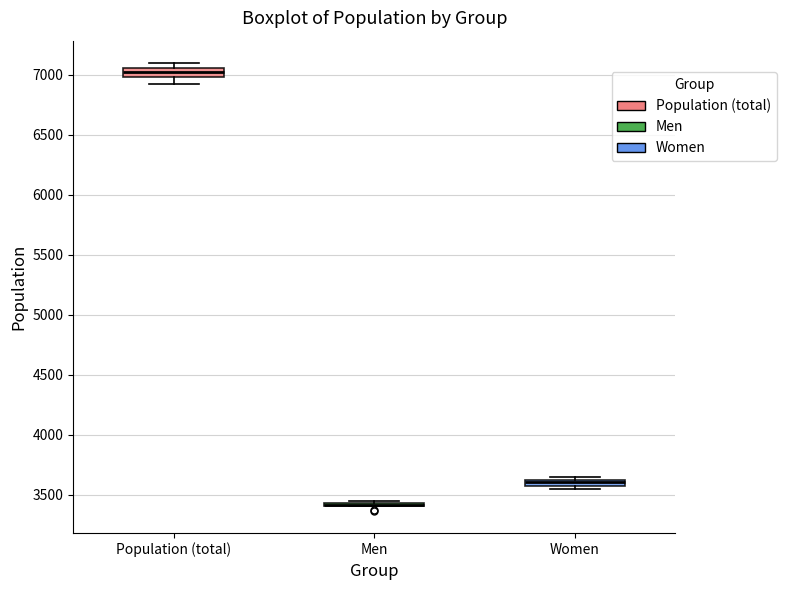

Where is the lower edge of the box for Population (total) on the y-axis? The values are not printed on the chart, so give them approximately, as read against the axis.

7000